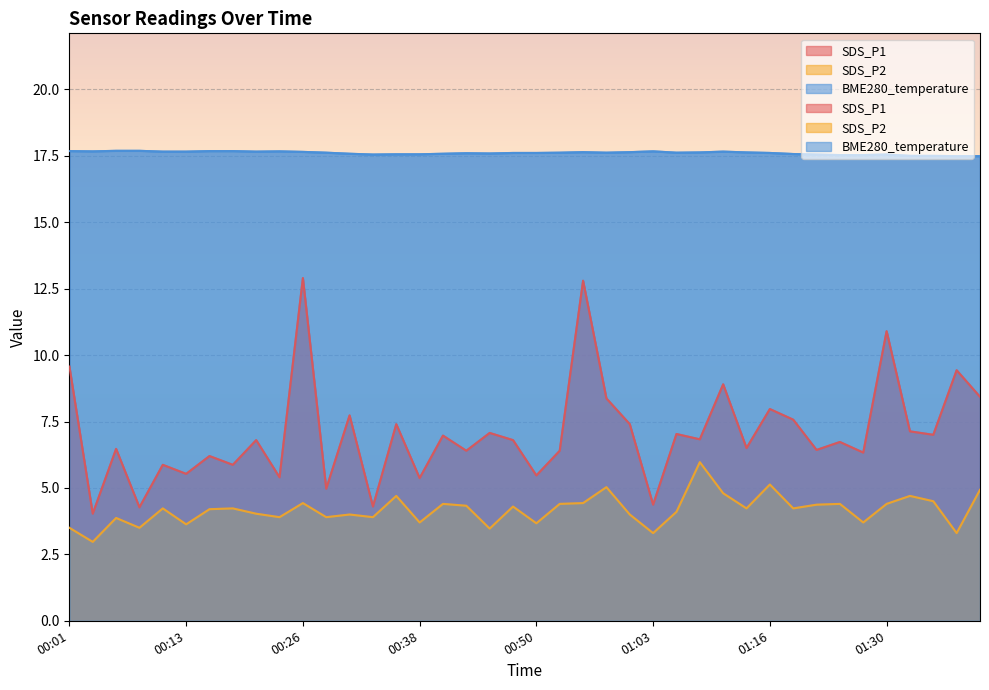

What position from the left is 00:35?

15